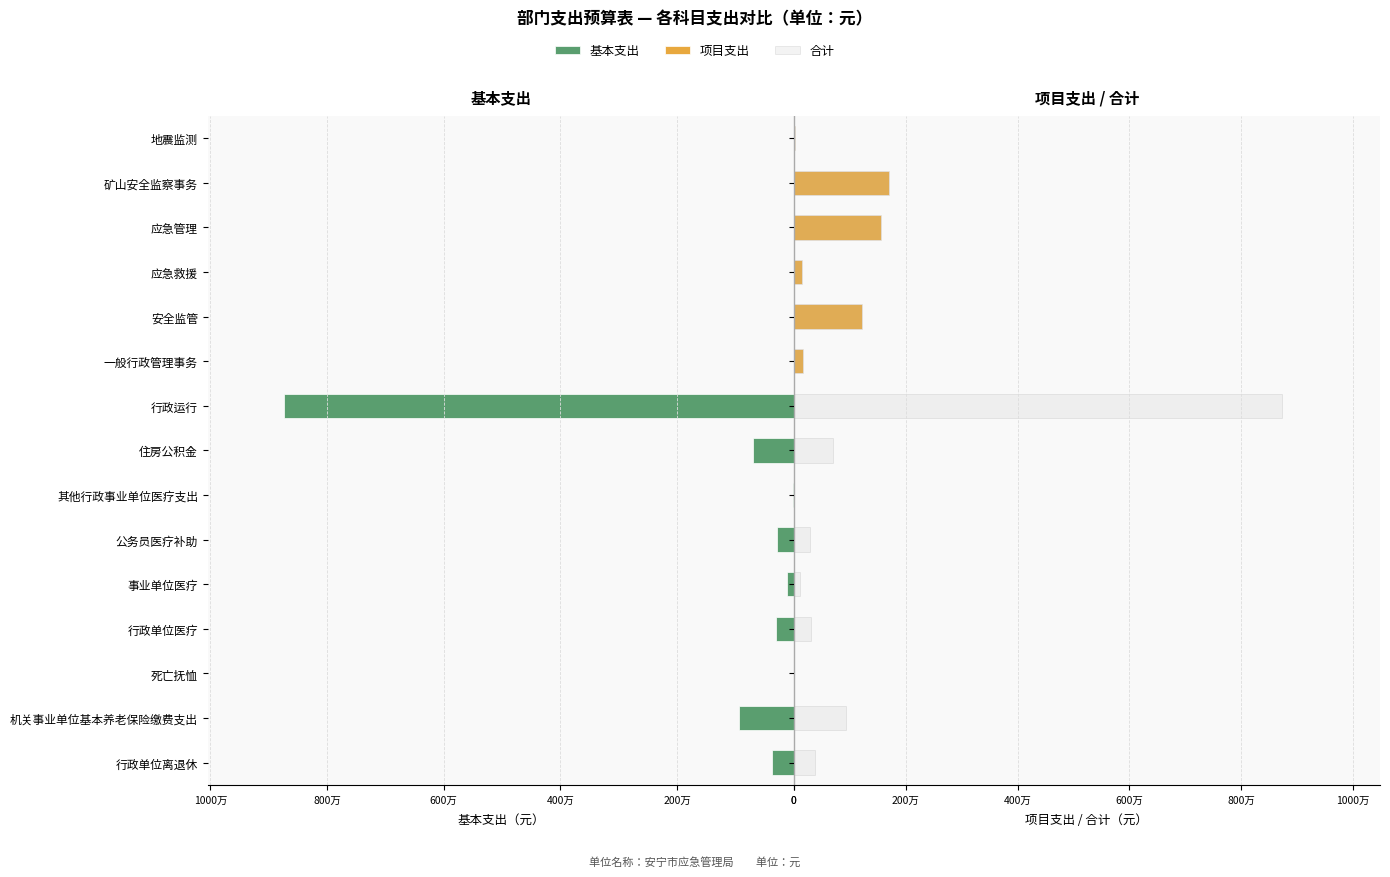

Rank the series at 其他行政事业单位医疗支出 from lowest to highest value.

基本支出, 项目支出, 合计